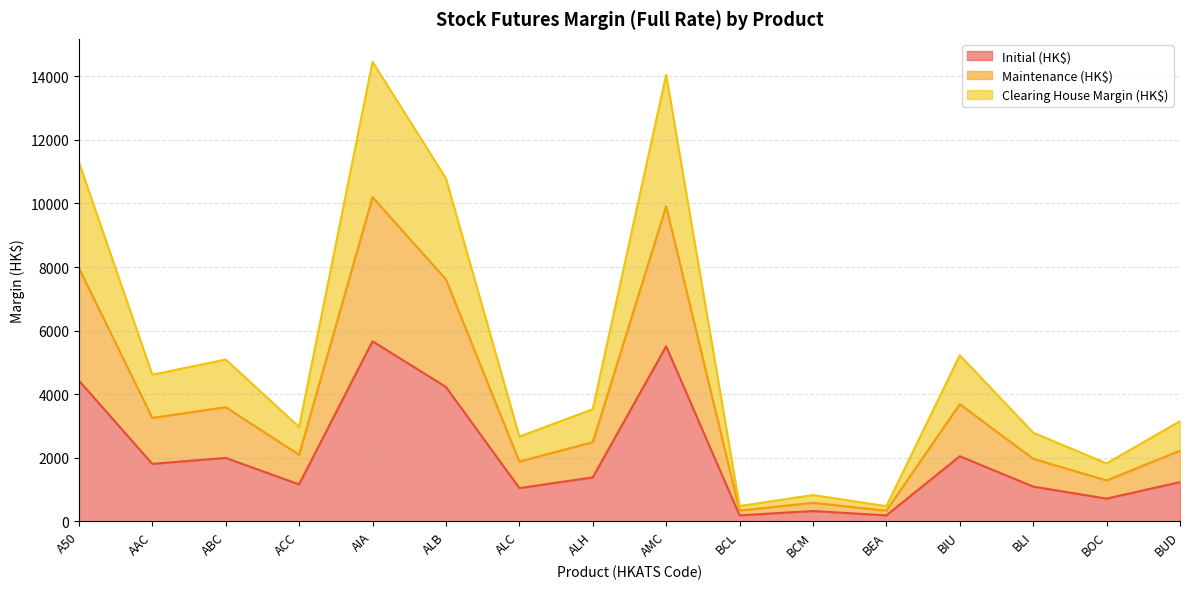

Rank the series by their maximum value, from lowest to highest.

Initial (HK$), Maintenance (HK$), Clearing House Margin (HK$)